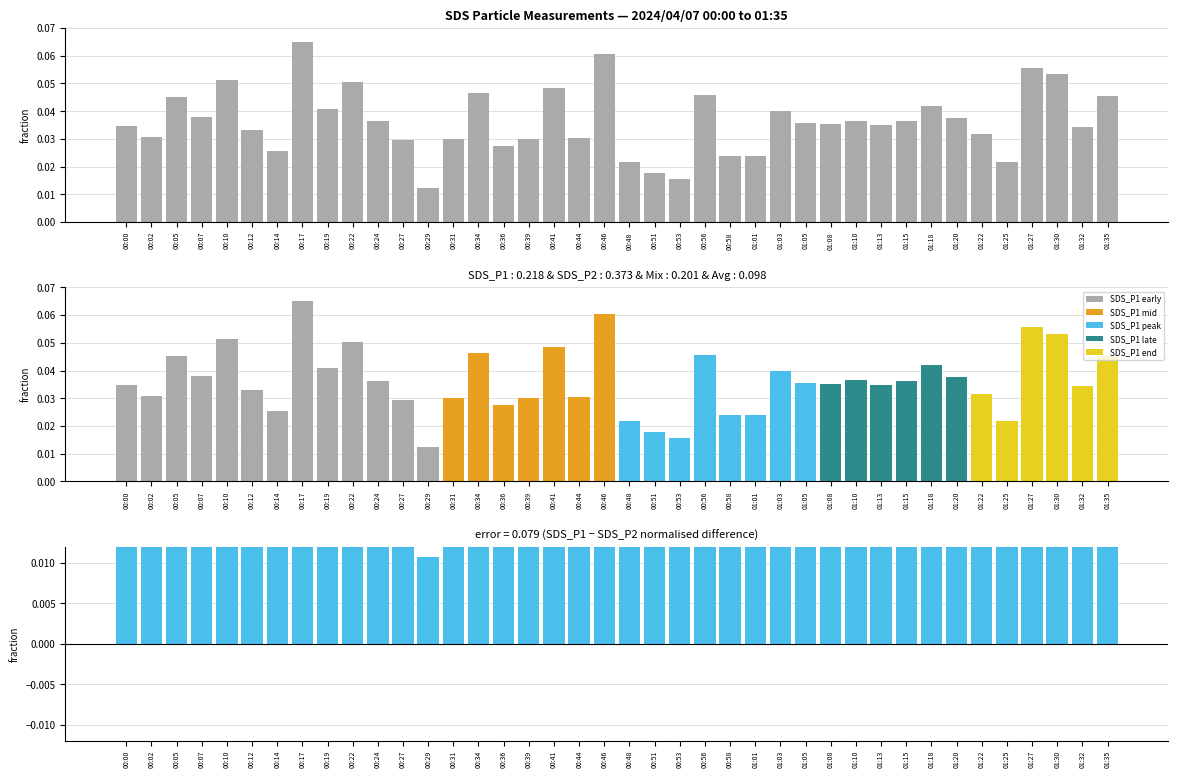

Is it true that SDS_P1 equals 0.0 at 01:18?

False